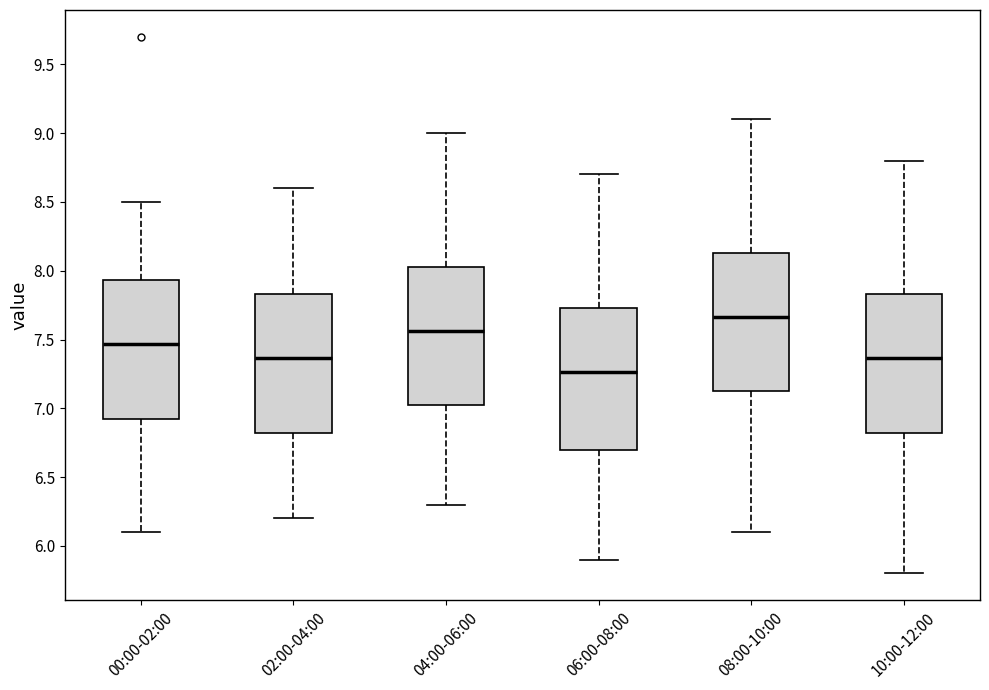

Which box's median line is the highest?

08:00-10:00